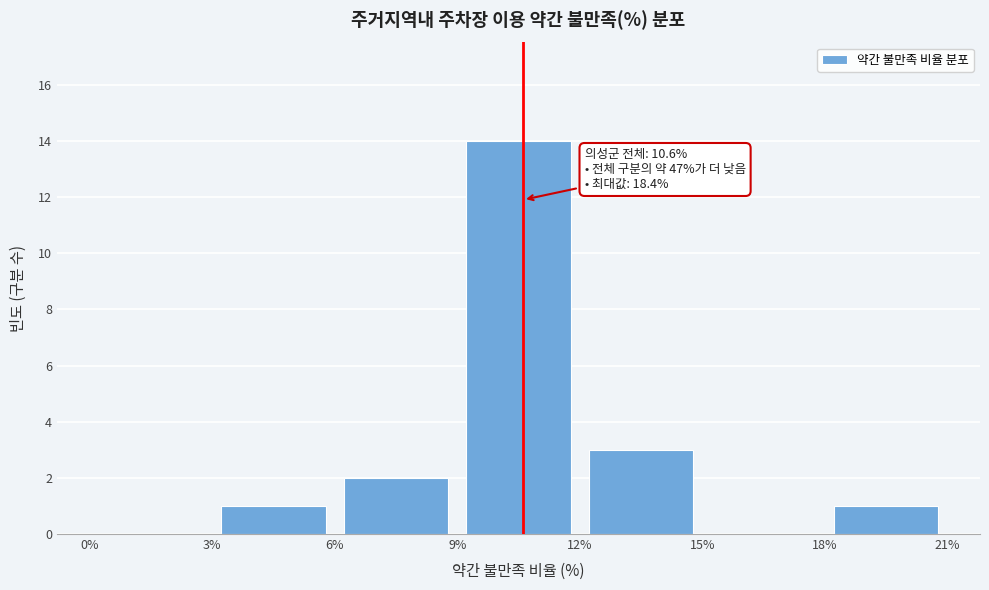

Which range on the x-axis has the tallest bar?

9% to 12%